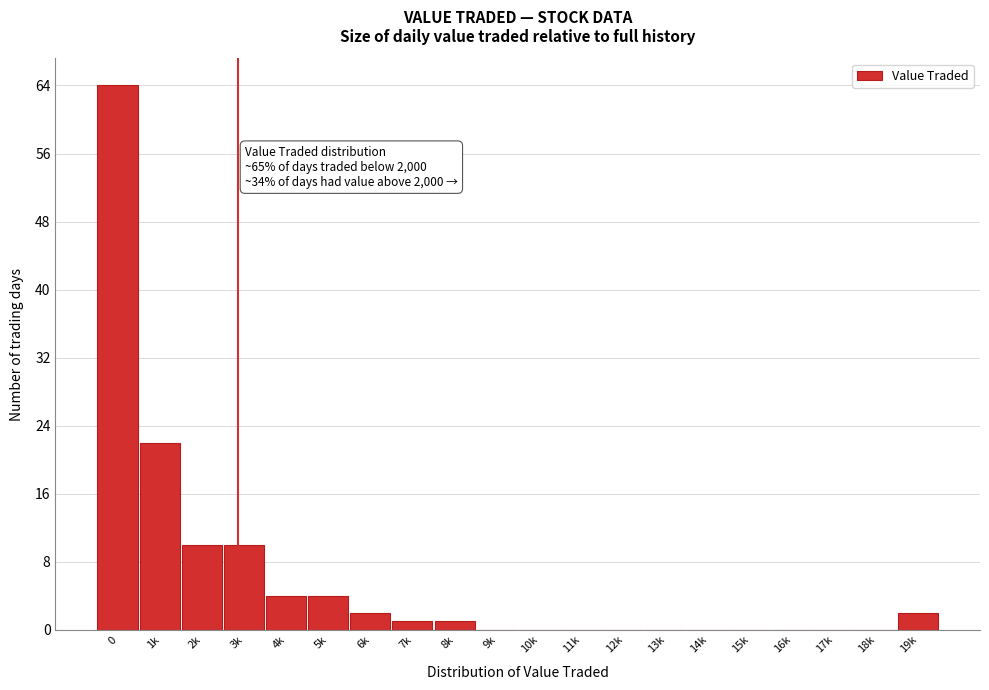

Reading left to right, transcribe all the data shown in this chart.

0=64	1k=22	2k=10	3k=10	4k=4	5k=4	6k=2	7k=1	8k=1	9k=0	10k=0	11k=0	12k=0	13k=0	14k=0	15k=0	16k=0	17k=0	18k=0	19k=2